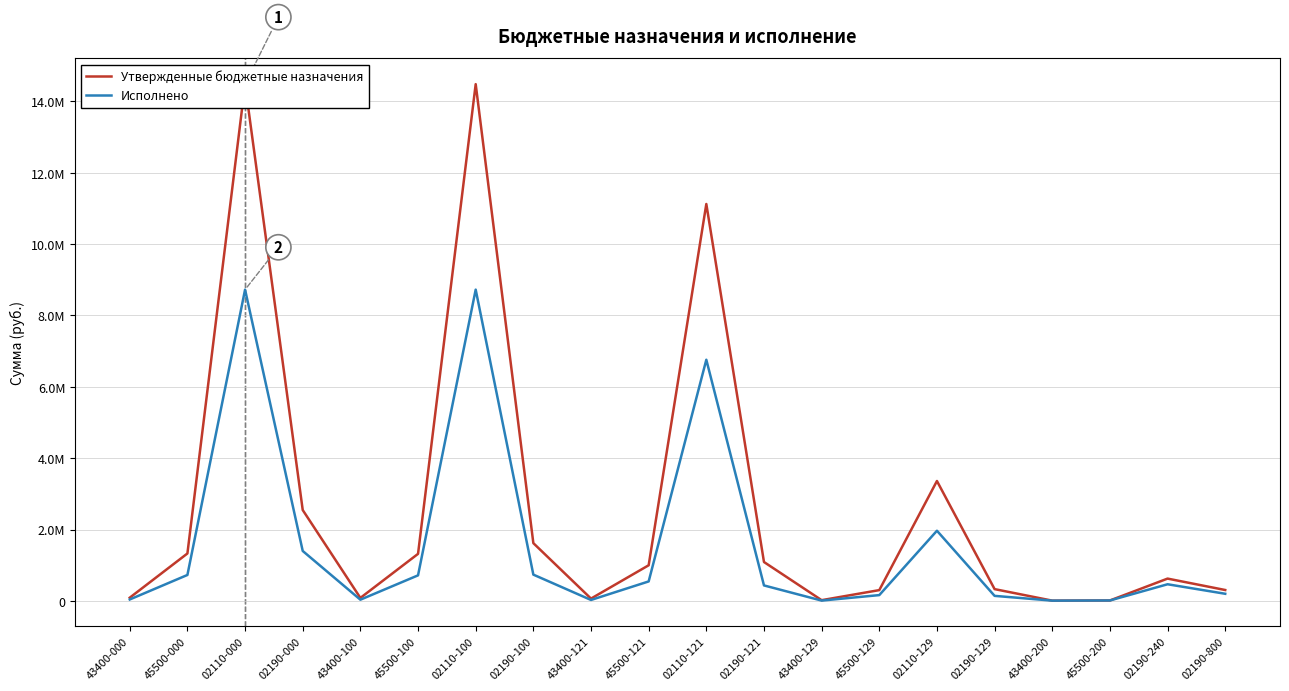

Which label corresponds to the smallest value in the chart?

43400-200